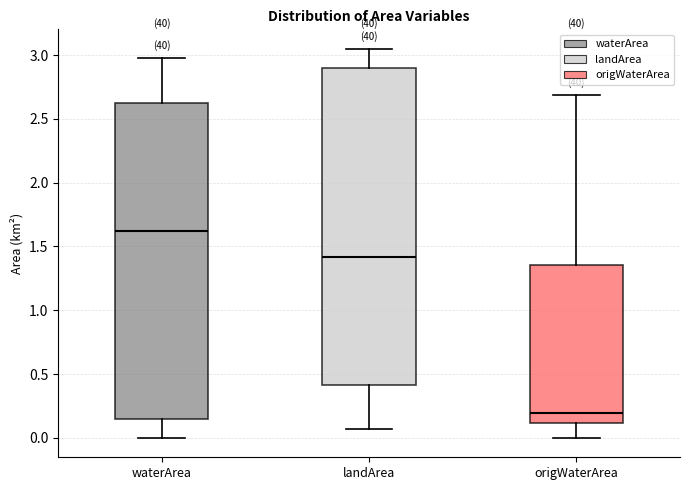

Reading left to right, transcribe this box plot: for each box, give where its median line is, the range the box spans, and where its two whiskers end, as read against the y-axis. The values are not printed on the chart, so give them approximately, as read against the axis.

waterArea: median 1.65, box 0.15 to 2.60, whiskers 0.00 to 3.00
landArea: median 1.40, box 0.40 to 2.90, whiskers 0.05 to 3.05
origWaterArea: median 0.20, box 0.10 to 1.35, whiskers 0.00 to 2.70